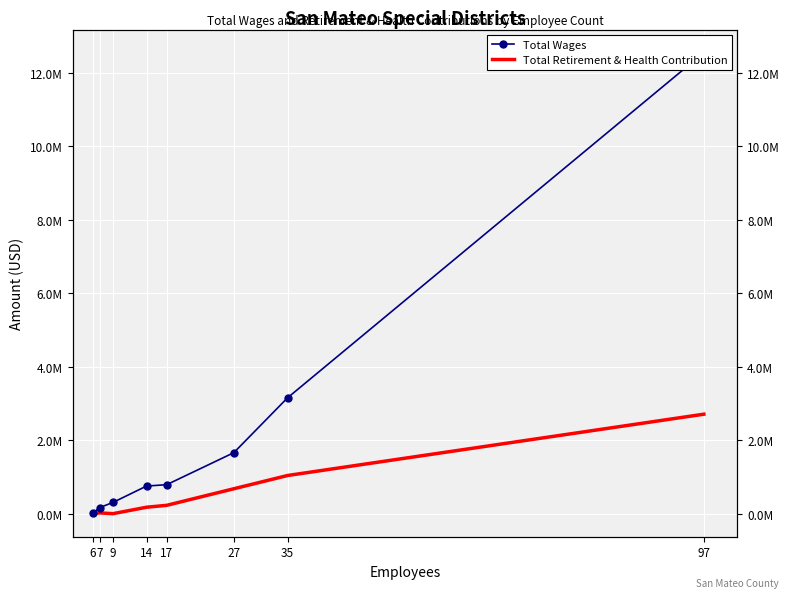

Reading left to right, what are all the values shown in this chart?

Total Wages: 97=12552944	35=3154354	27=1661242	17=789115	14=752091	9=306666	7=163787	6=12160
Total Retirement & Health Contribution: 97=2708424	35=1039180	27=678511	17=227205	14=175482	9=0	7=21511	6=0